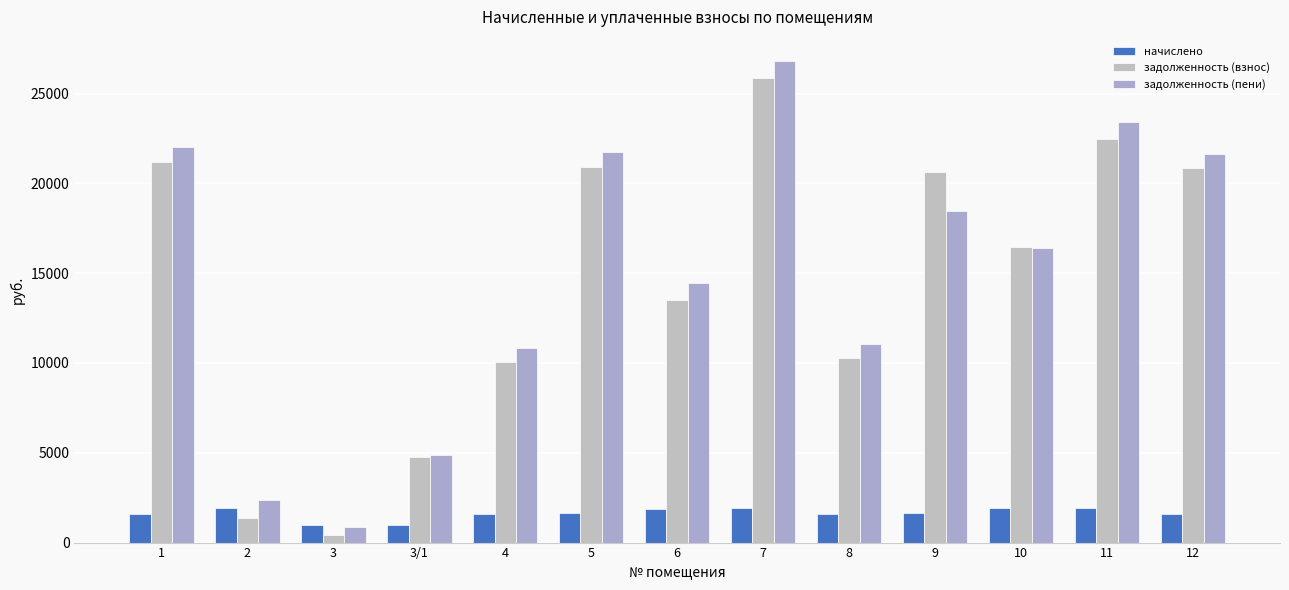

What is the difference between the задолженность (взнос) values at 2 and 9?

19260.0